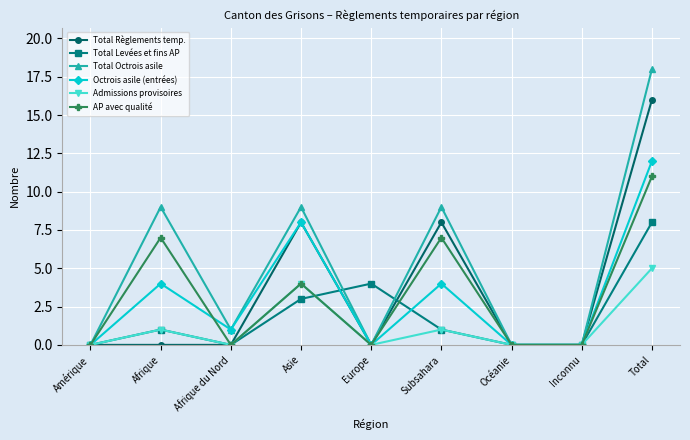

What is the sum of all Total Octrois asile values?

46